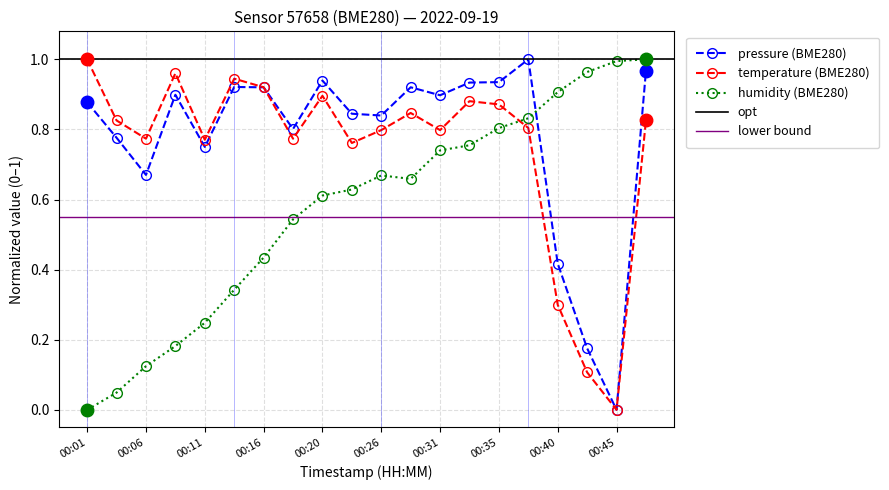

What is the difference between the maximum and minimum values in the temperature series?

1.0